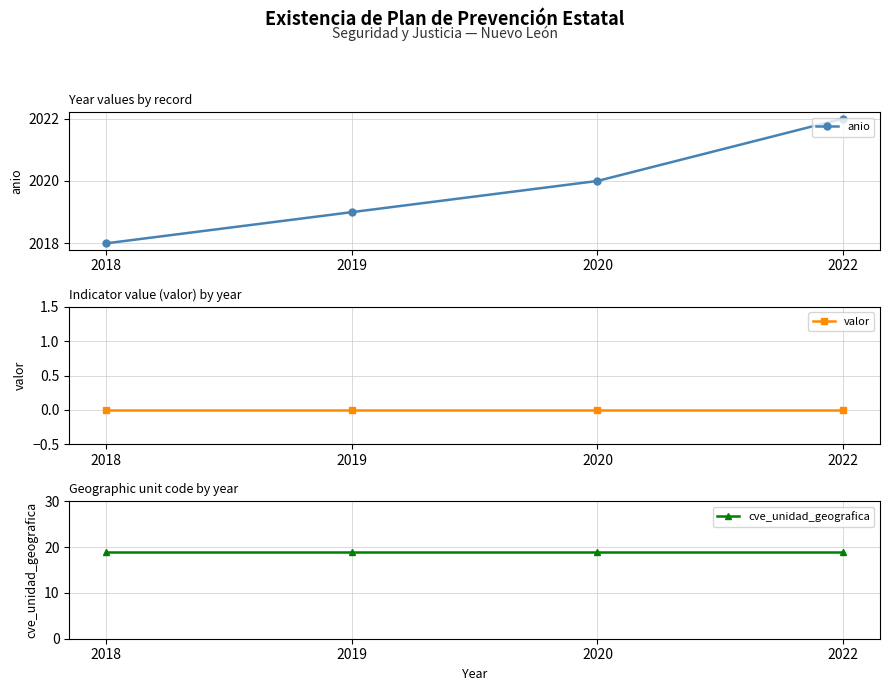

Is it true that cve_unidad_geografica equals 19 at 2022?

True